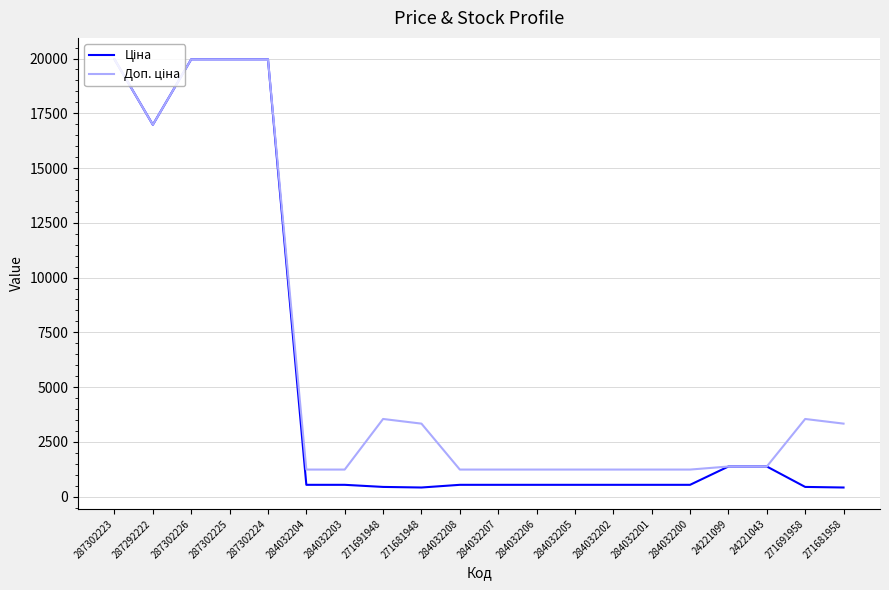

How many distinct data groups are displayed?

2